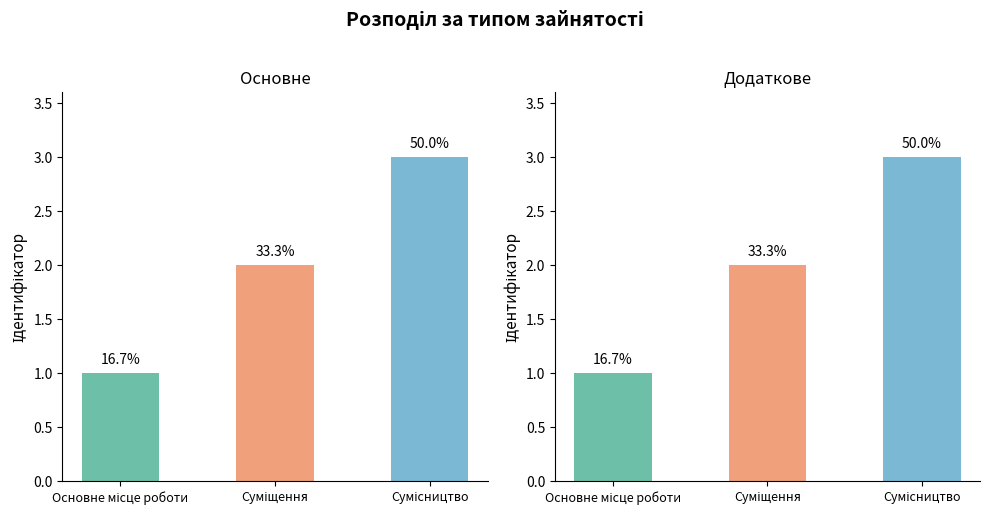

List the labels in order of value, smallest first.

Основне місце роботи, Суміщення, Сумісництво